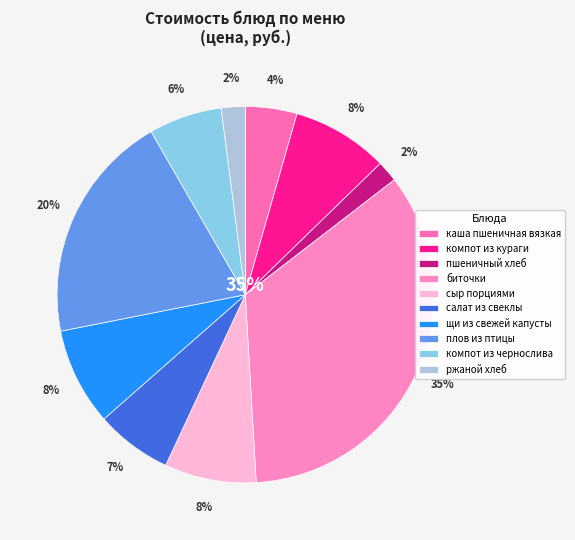

To the nearest percent, what is the combined percentage of пшеничный хлеб and плов из птицы?

22%